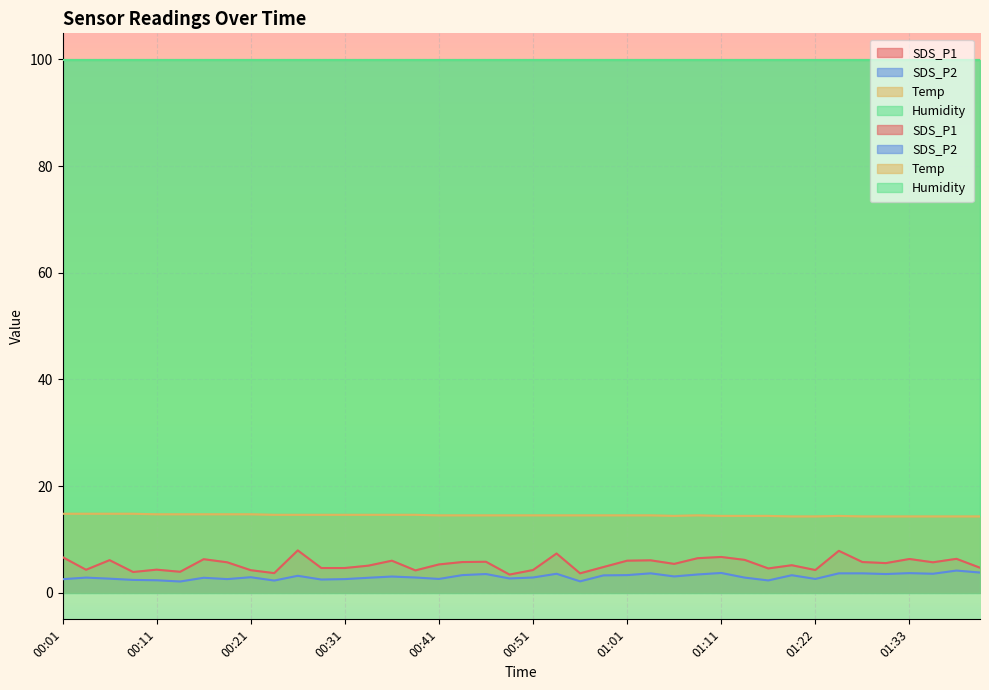

What is the sum of the Temp values at 01:17 and 00:53?

28.9